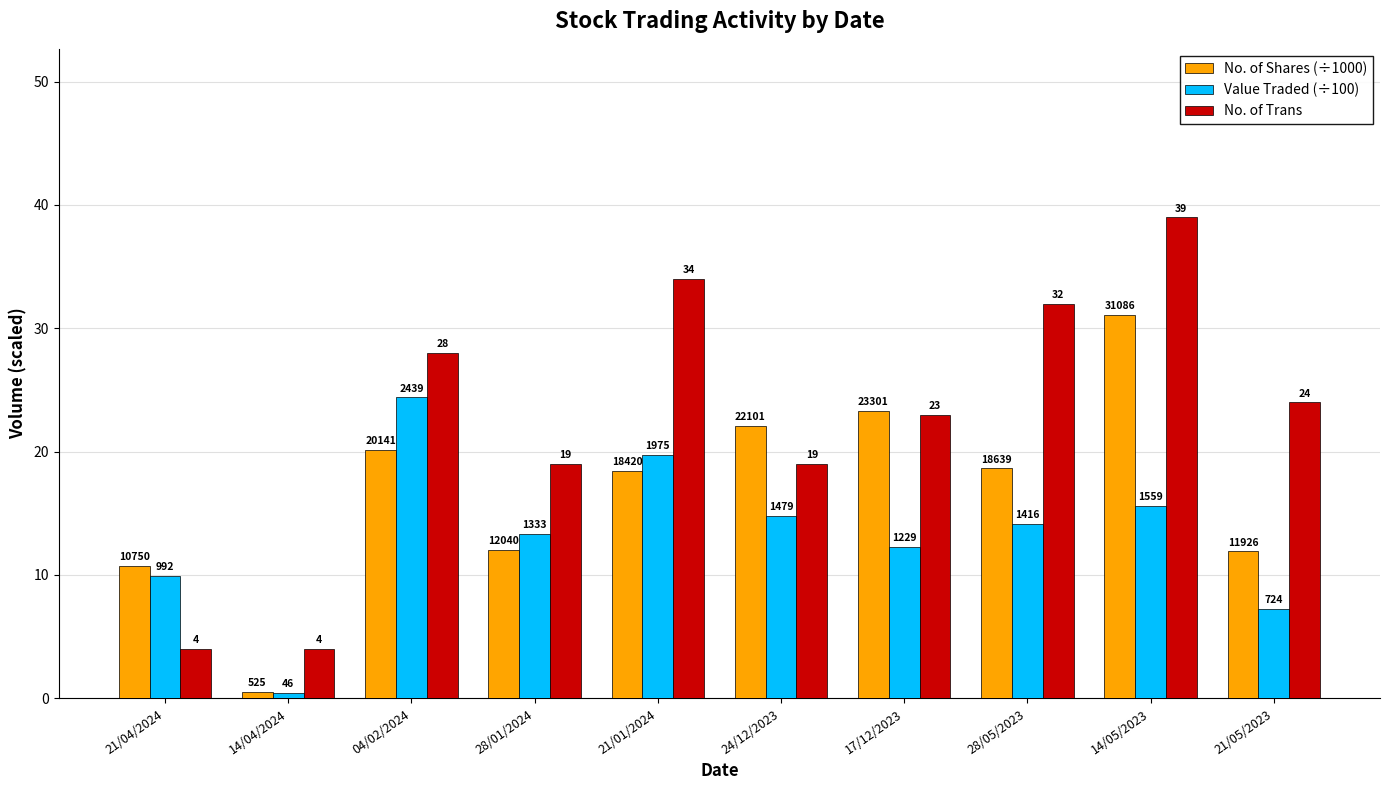

Does the chart contain any negative values?

No